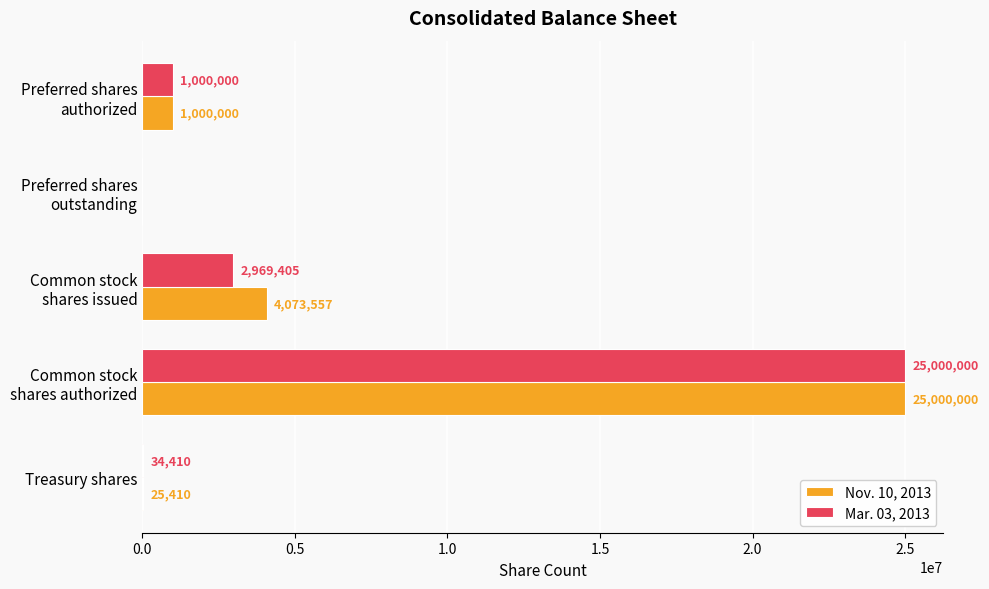

Which series has the largest total across all categories?

Nov. 10, 2013